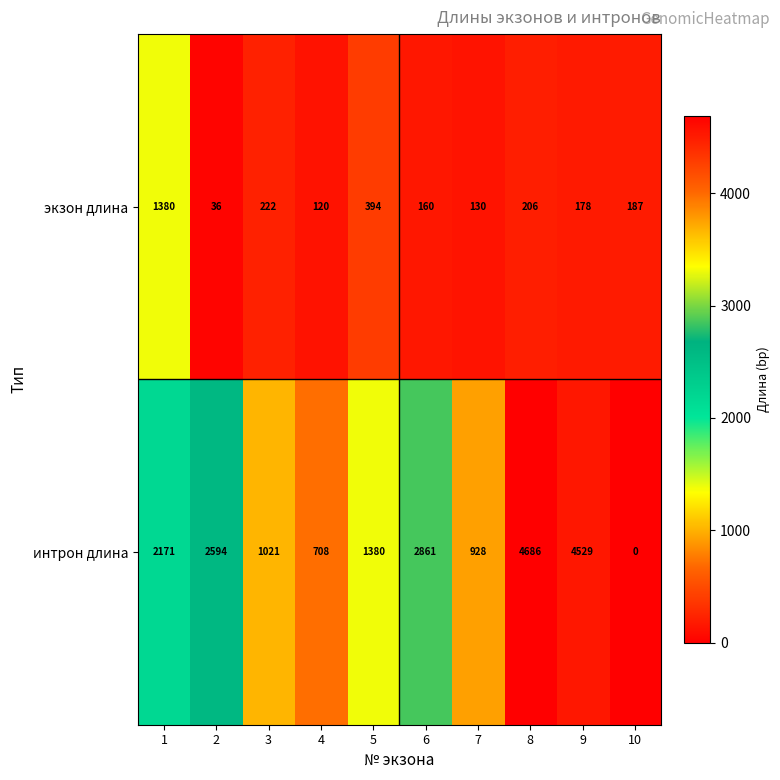

At 6, list the series in order from smallest to largest.

экзон длина, интрон длина